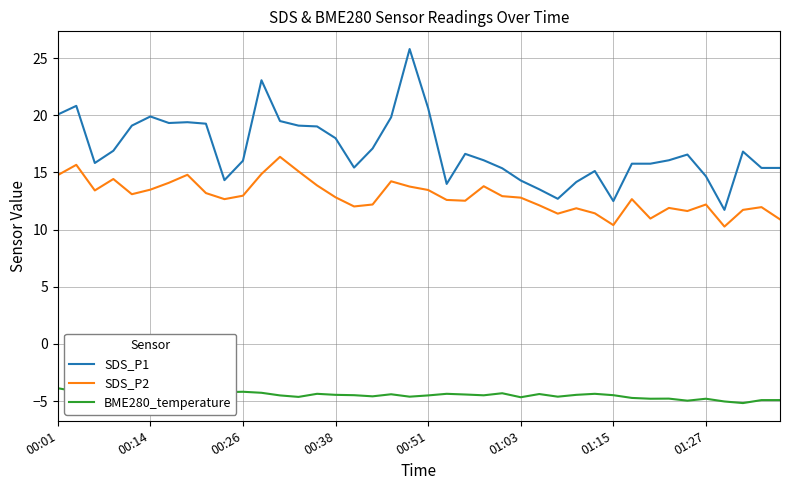

How many categories are shown in the chart?

40